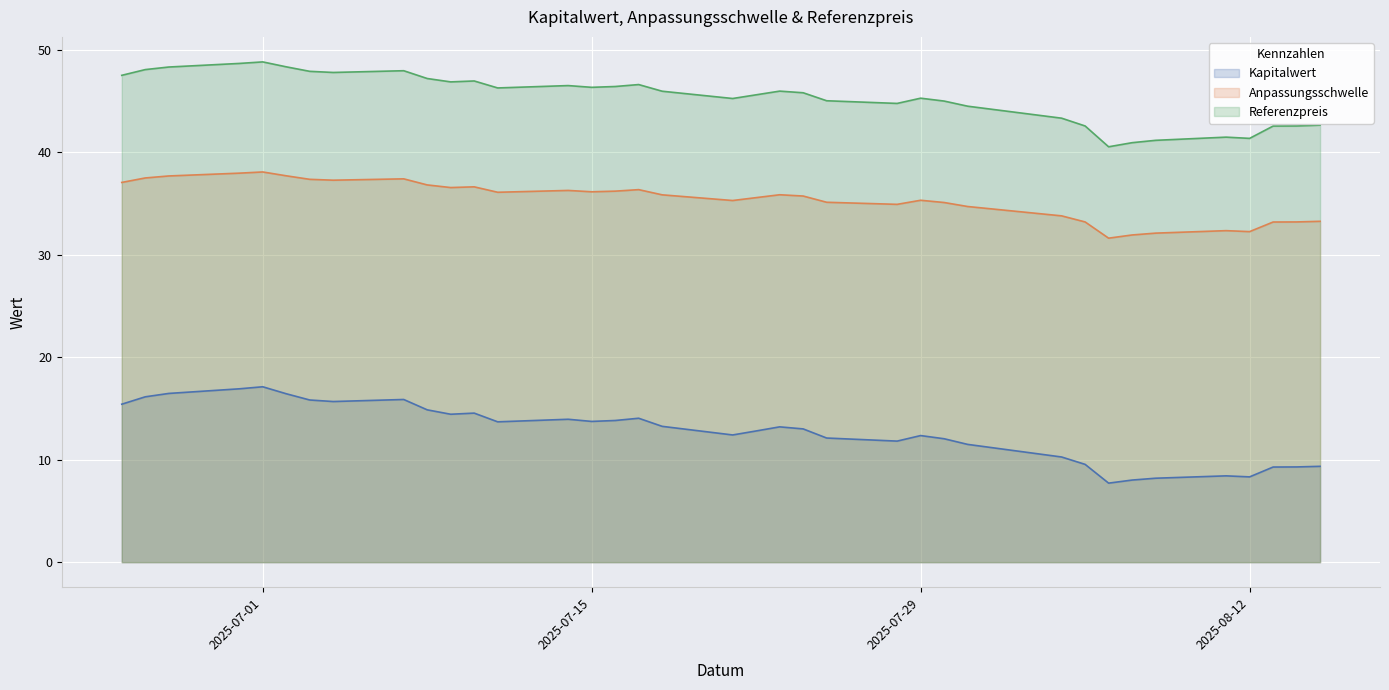

Which category has the lowest value in the Anpassungsschwelle series?

2025-08-06